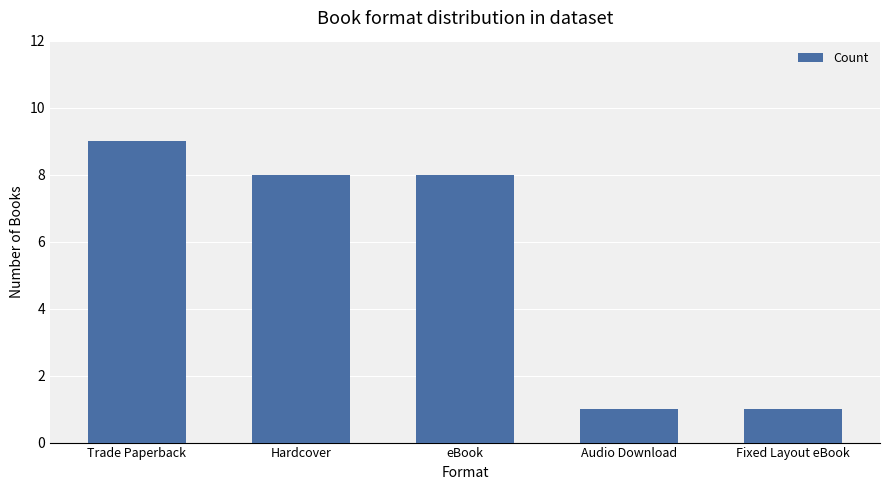

What is the approximate value at eBook?

8